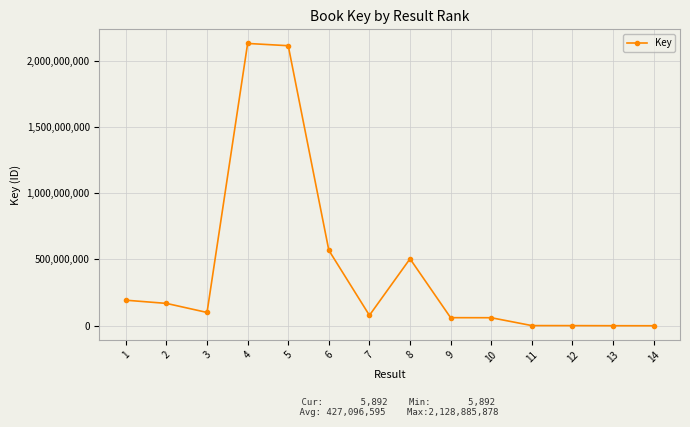

What is the greatest value displayed?

2128885878